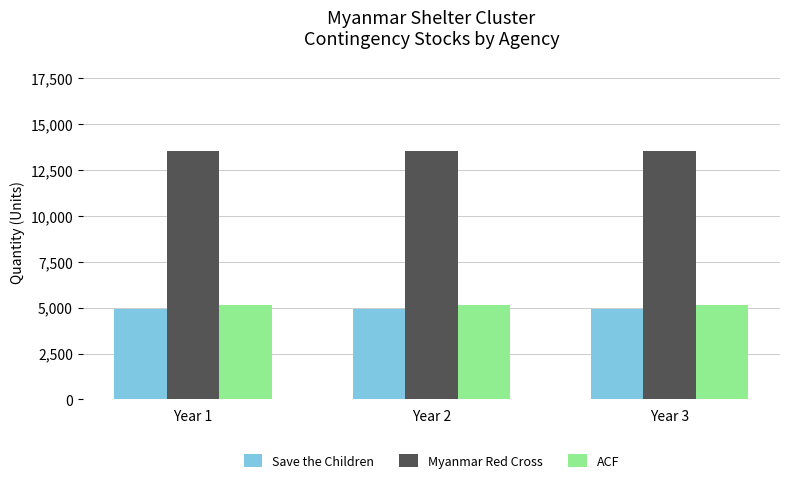

What is the total value across all series at Year 1?

23599